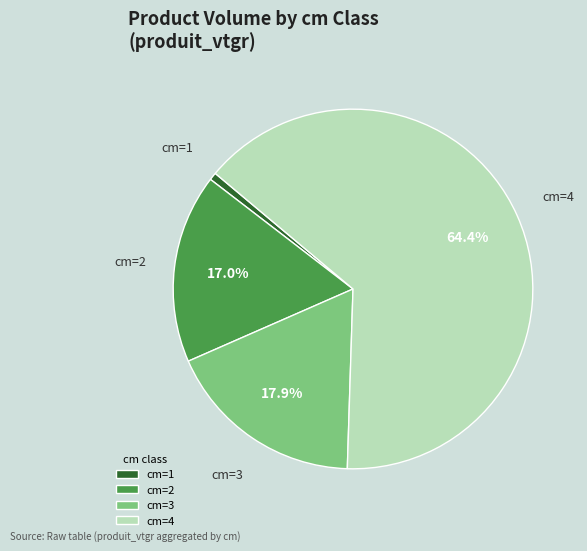

Do cm=1 and cm=3 together represent more than half of the pie?

No